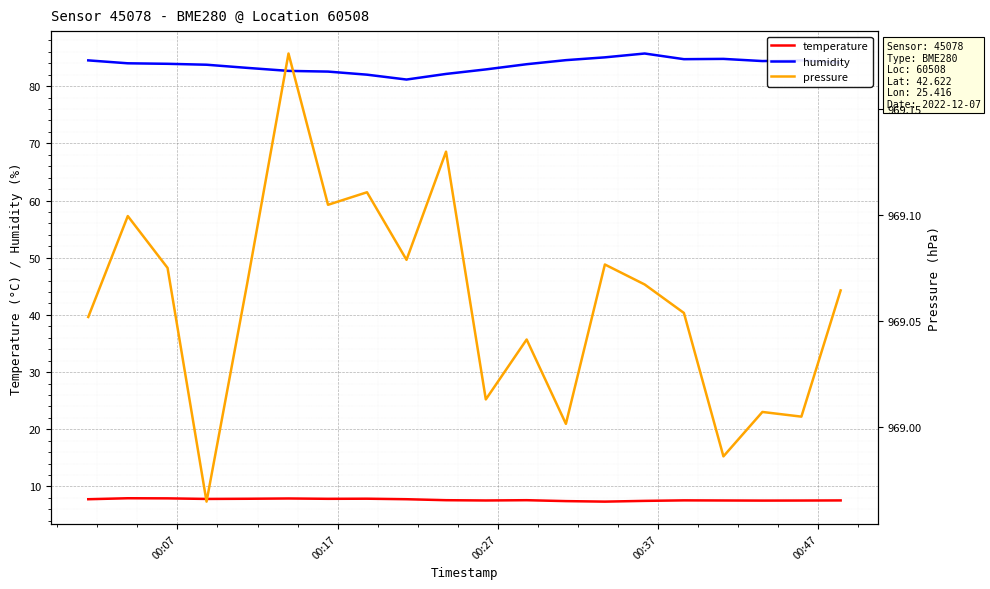

True or false: humidity and temperature cross at least once.

False